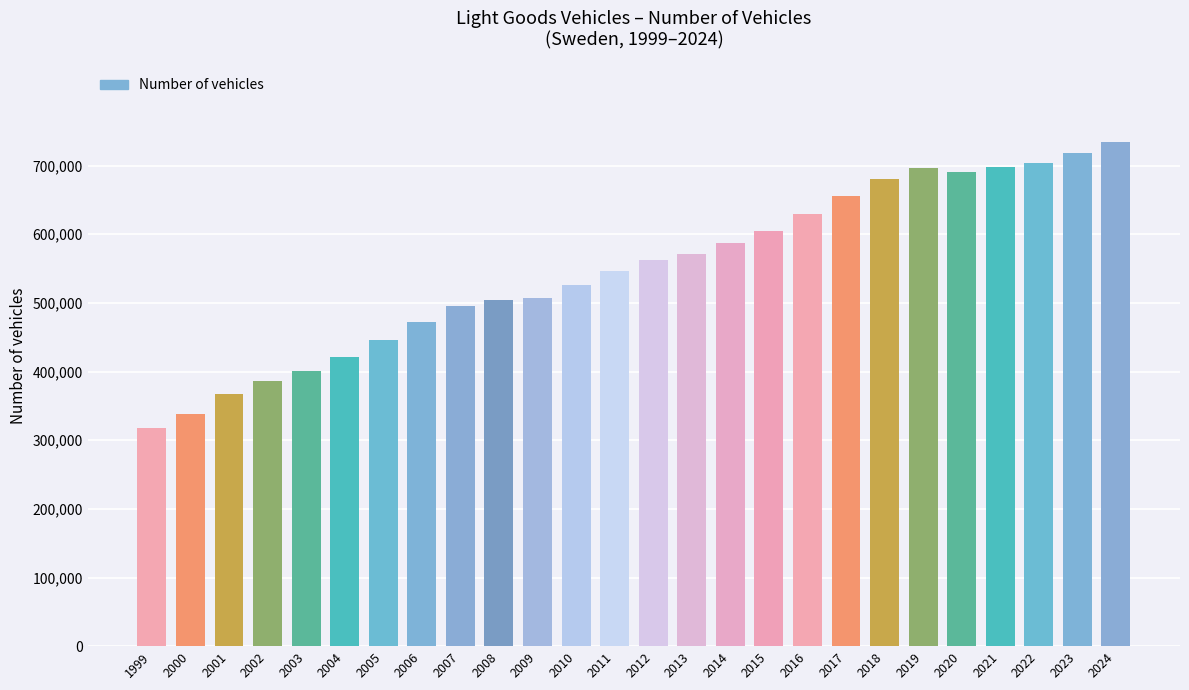

Are the bars horizontal?

No